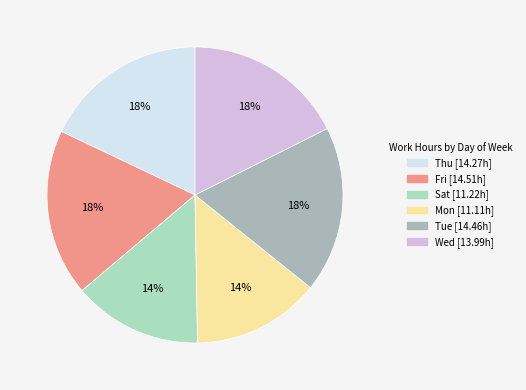

To the nearest percent, what is the average slice percentage?

17%